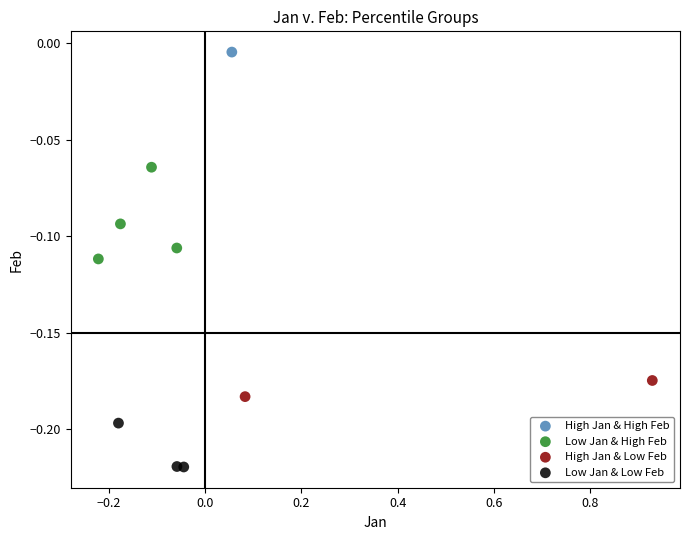

What are all the series names shown in the legend?

High Jan & High Feb, Low Jan & High Feb, High Jan & Low Feb, Low Jan & Low Feb